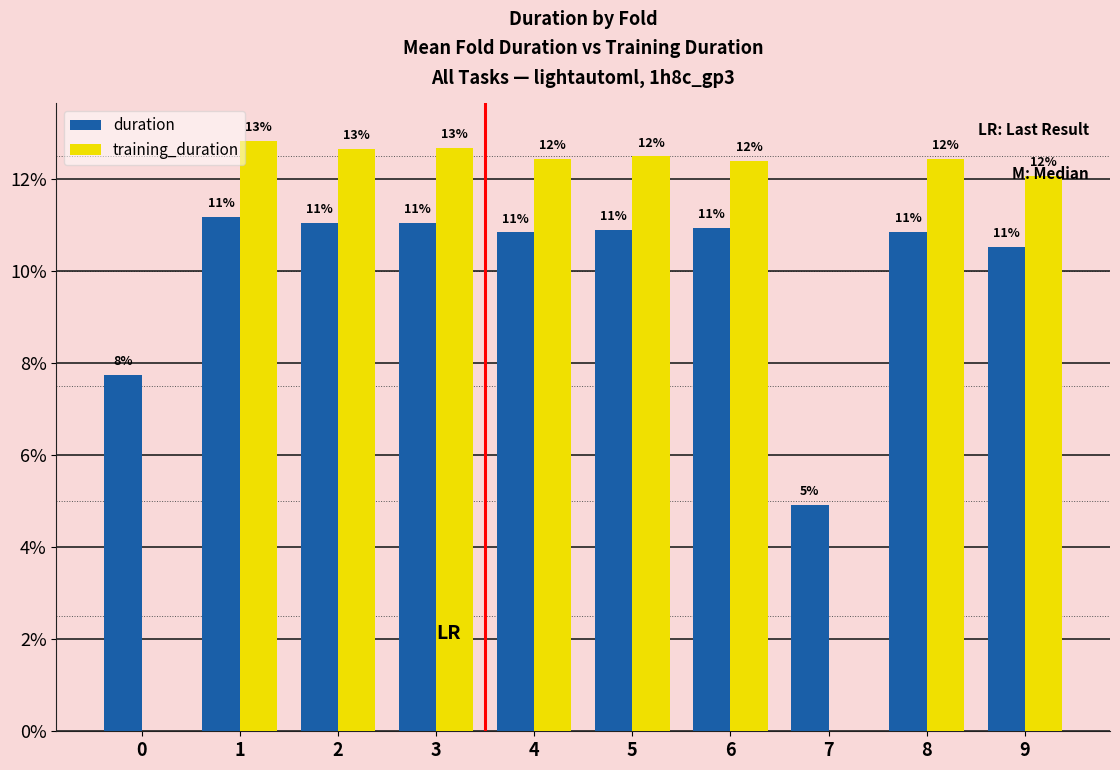

What are all the series names shown in the legend?

duration, training_duration